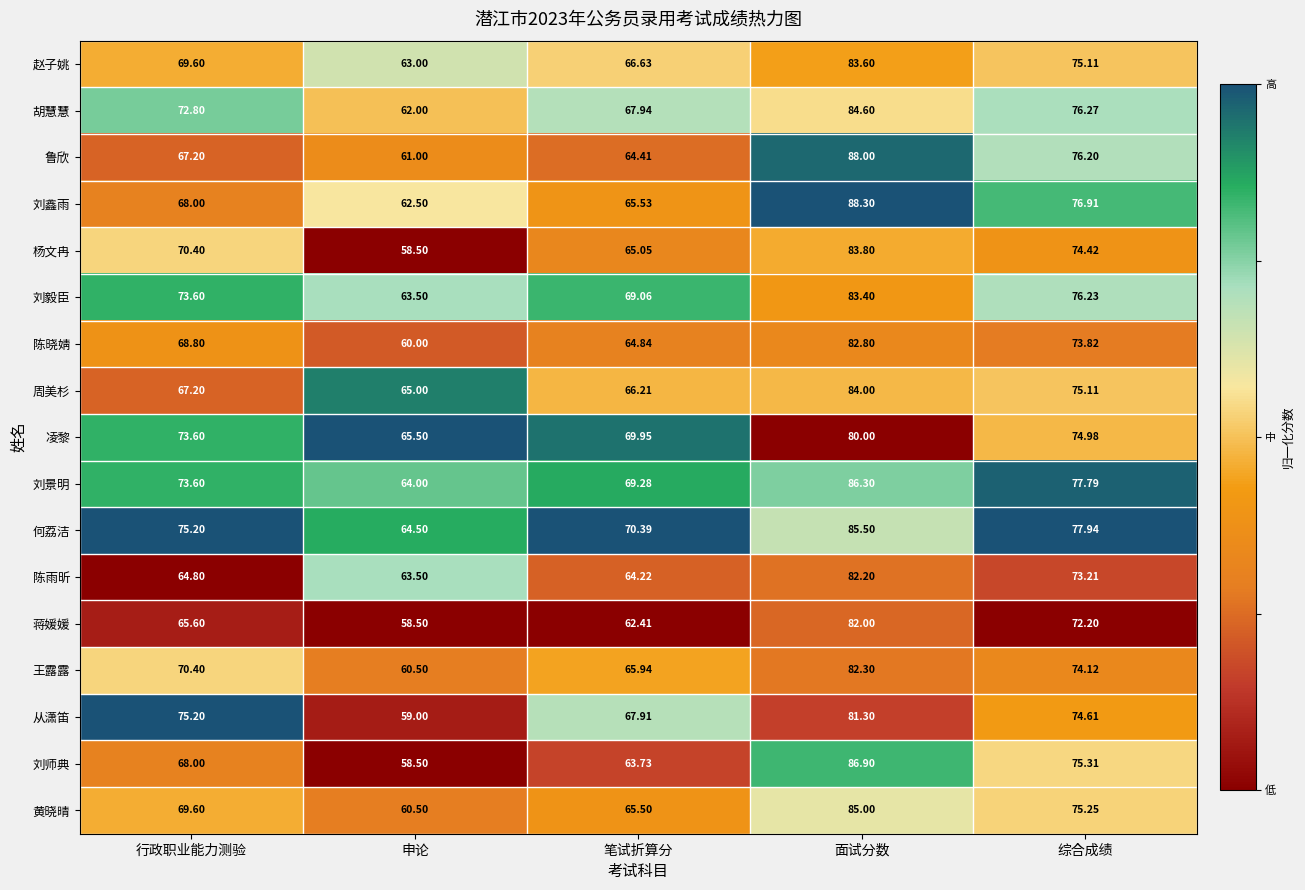

Between 行政职业能力测验 and 申论, which series saw the biggest shift?

从潇笛